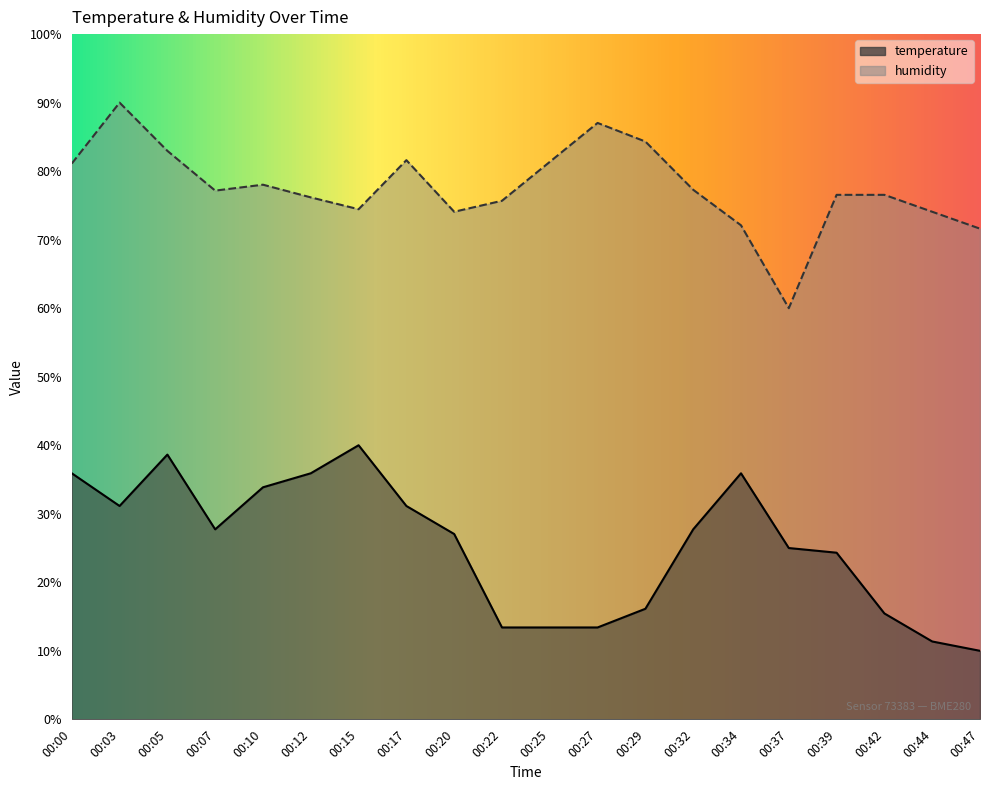

At which label does humidity reach its peak?

00:03